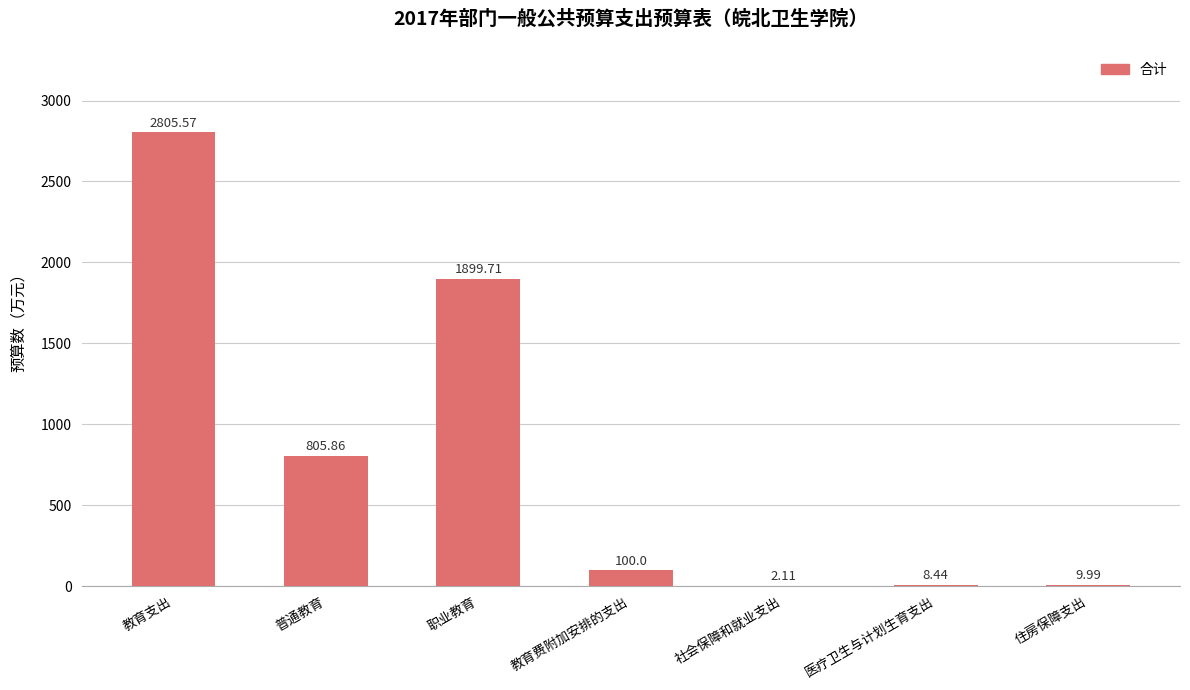

Reading left to right, extract all data points from this chart.

教育支出=2805.6	普通教育=805.9	职业教育=1899.7	教育费附加安排的支出=100.0	社会保障和就业支出=2.1	医疗卫生与计划生育支出=8.4	住房保障支出=10.0